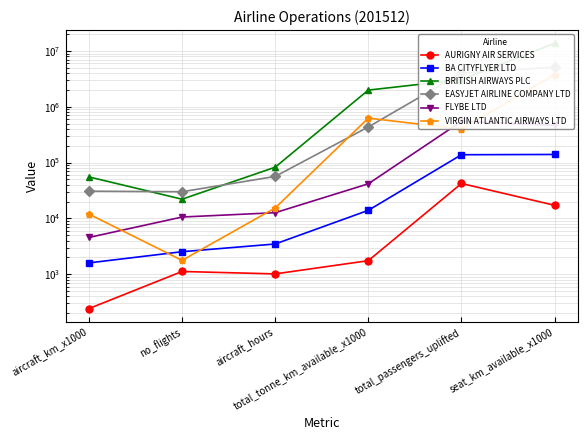

Count the number of data series in this chart.

6